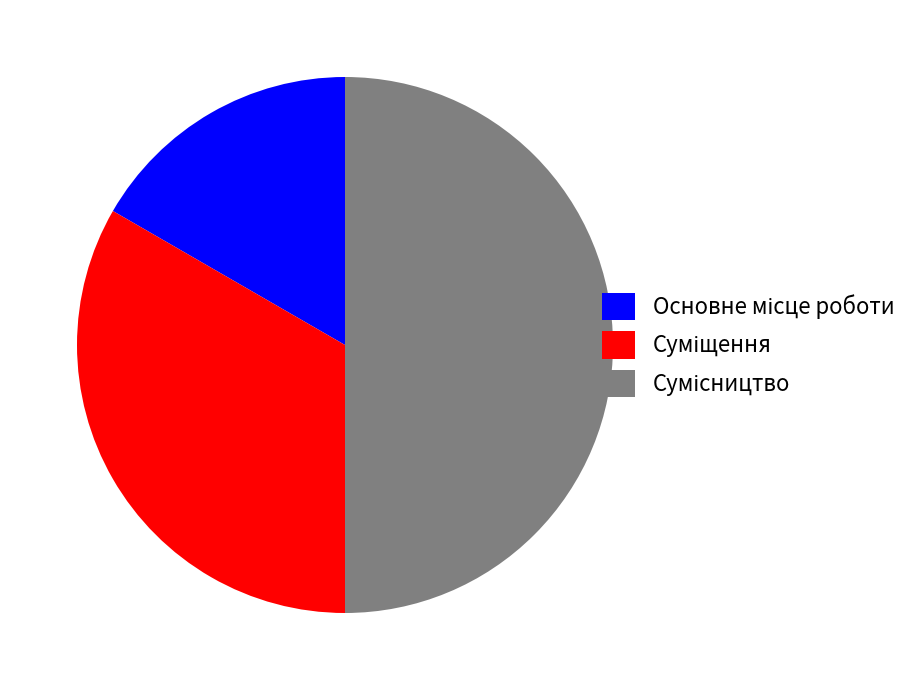

How many slices are in this pie chart?

3